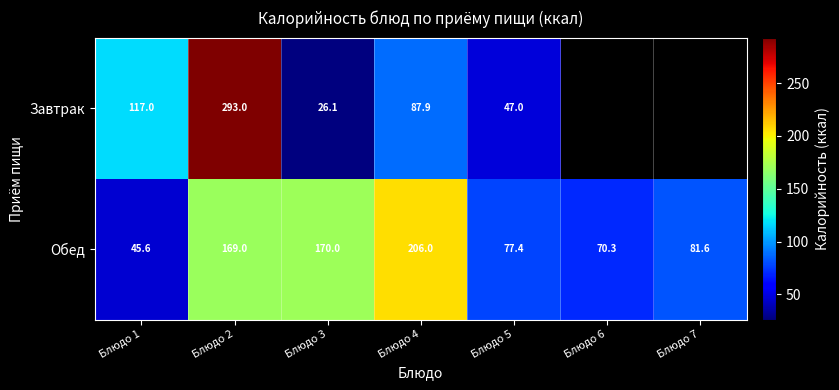

What is the maximum value shown in the chart?

293.0